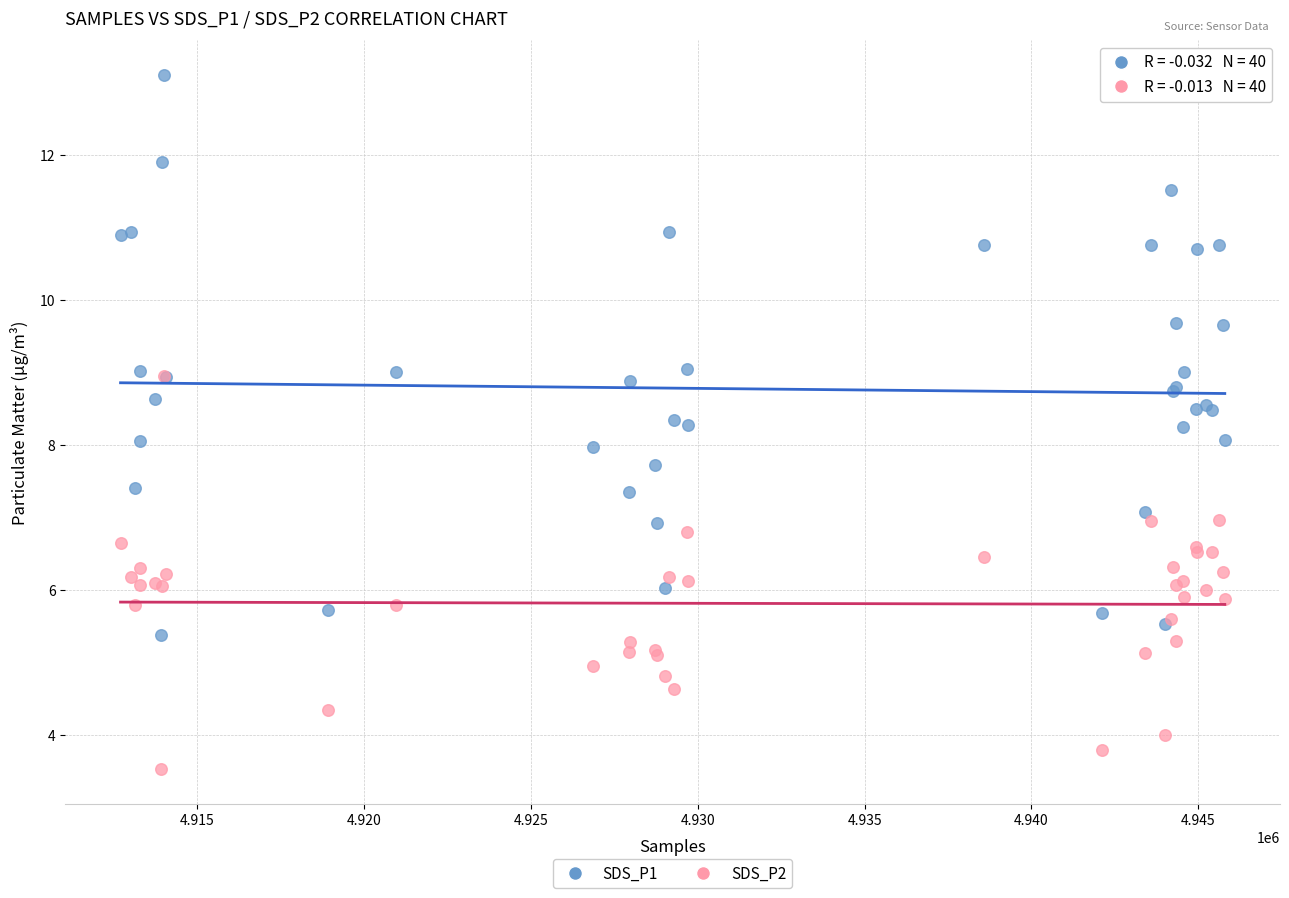

Which series has the widest spread of Y values?

SDS_P1